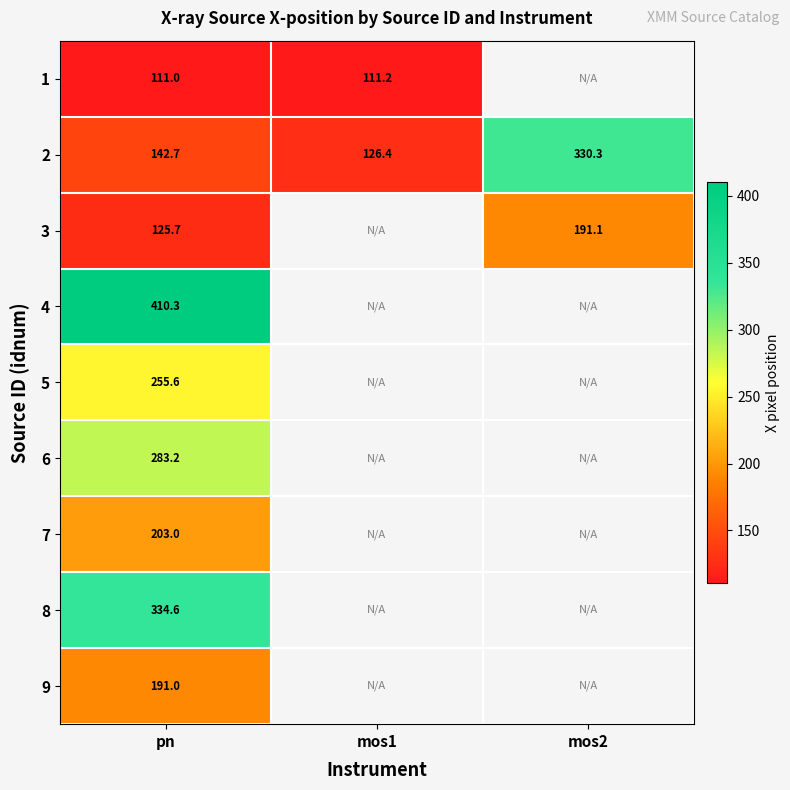

At which label does 2 first exceed 142?

pn